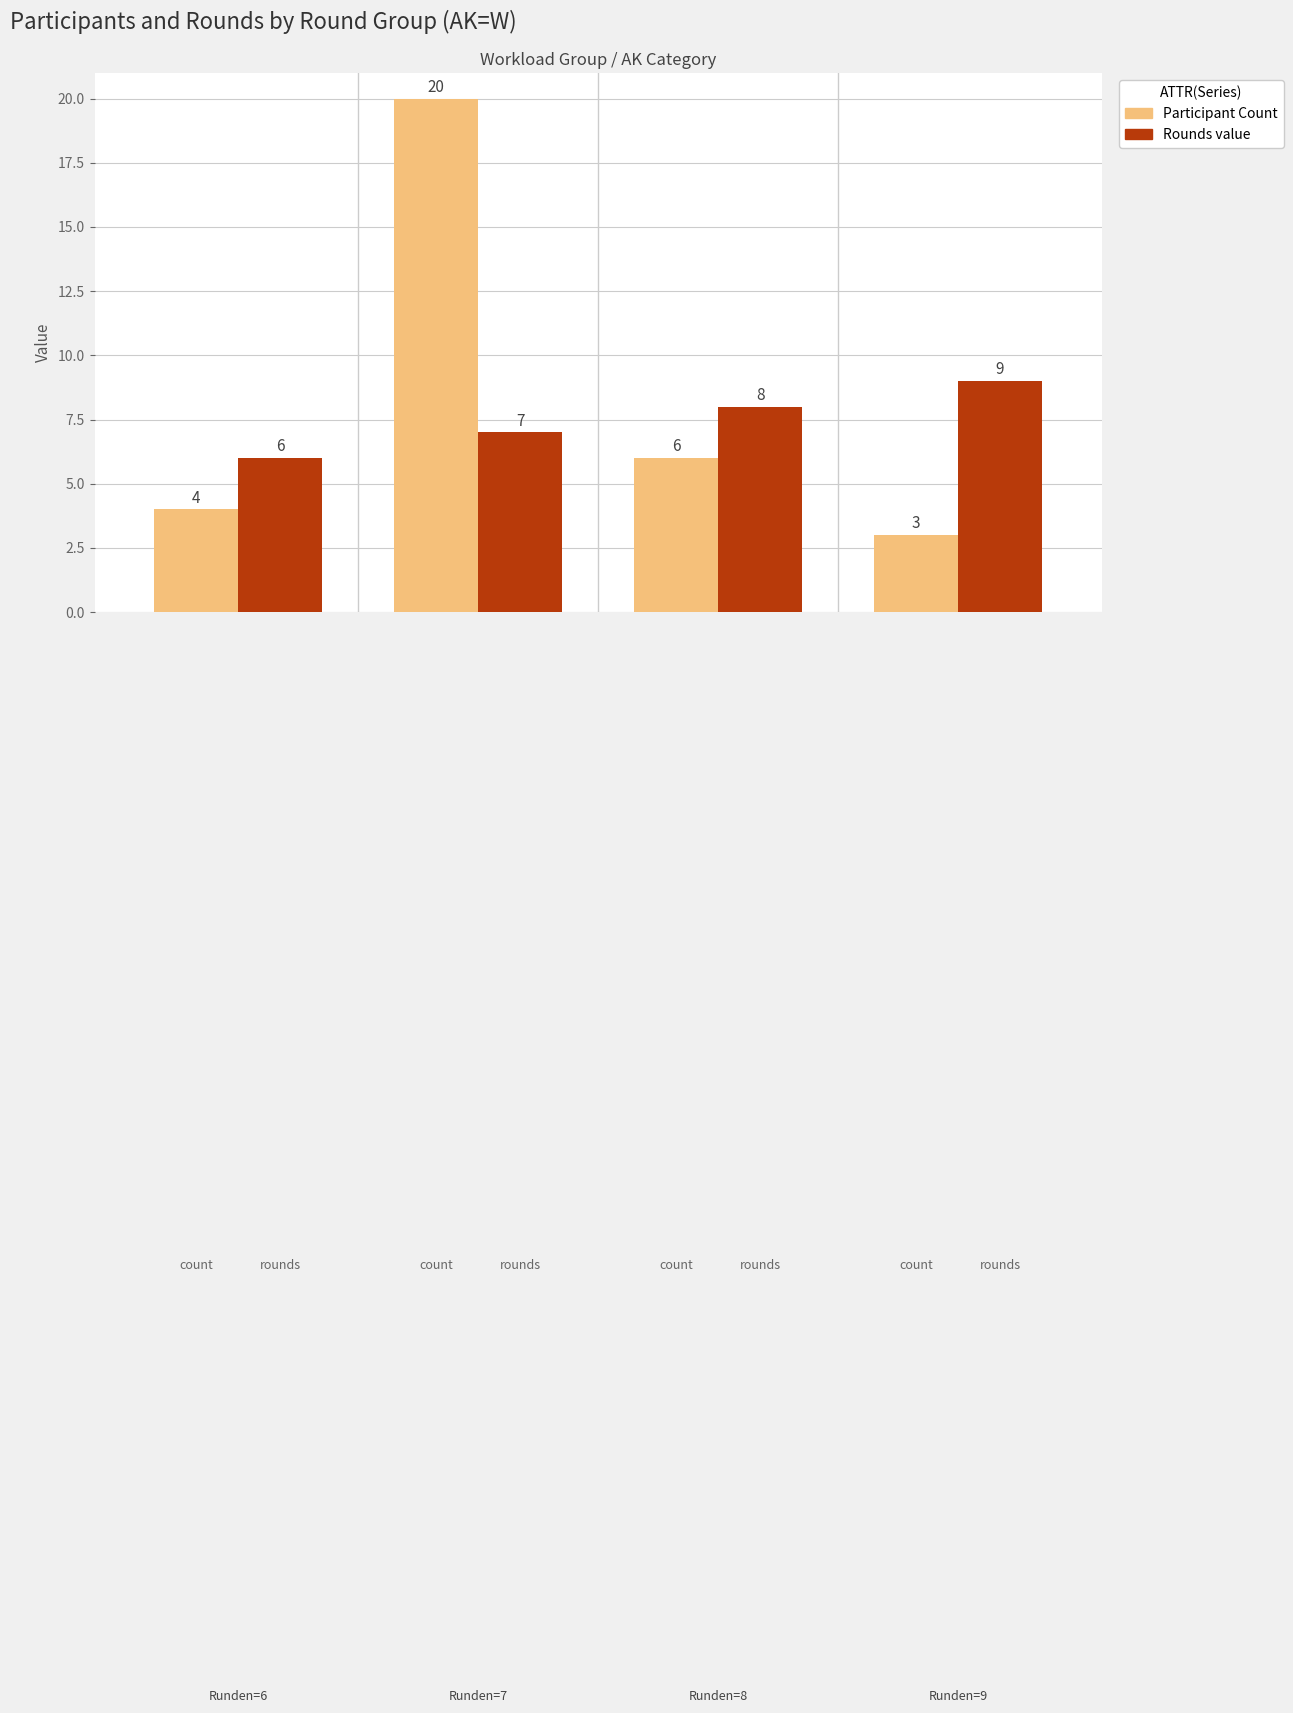

What is the minimum value shown in the chart?

3